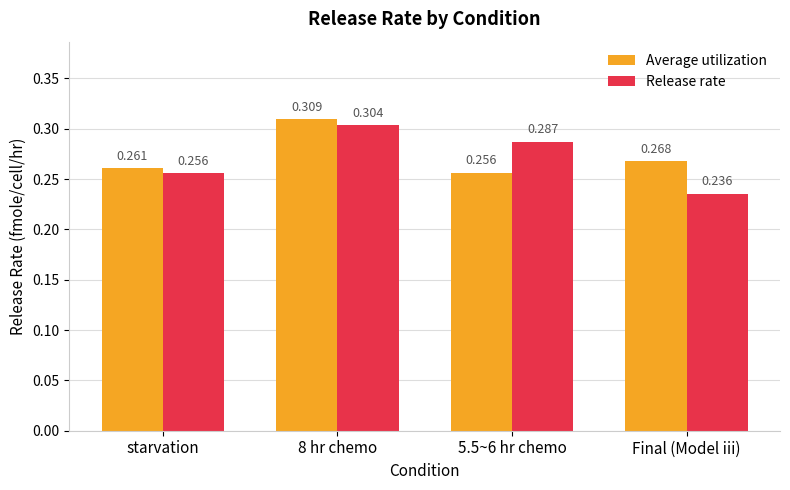

What are all the series names shown in the legend?

Average utilization, Release rate